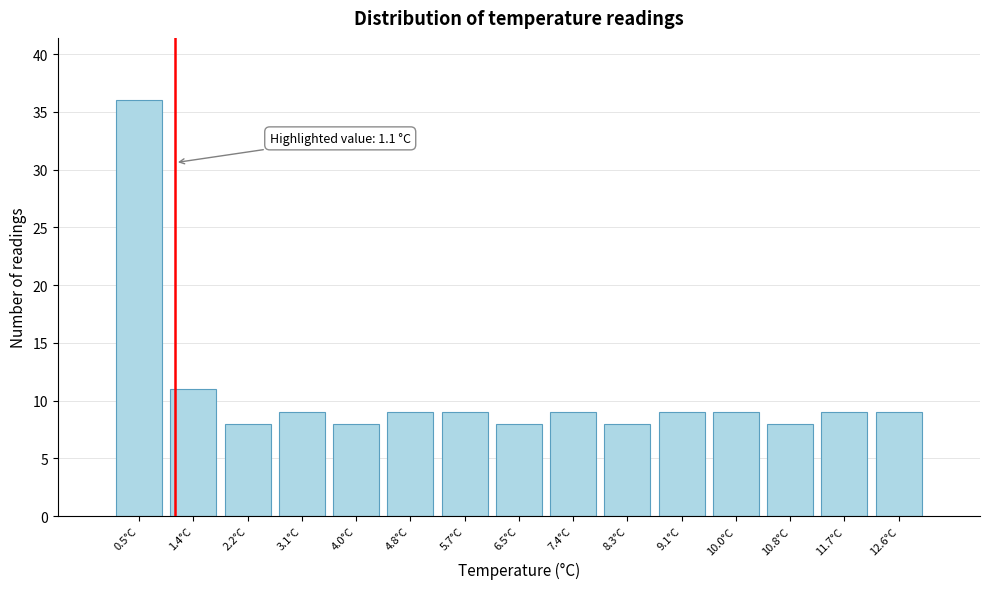

Over which range of the x-axis is the bar tallest?

0.10 to 0.96